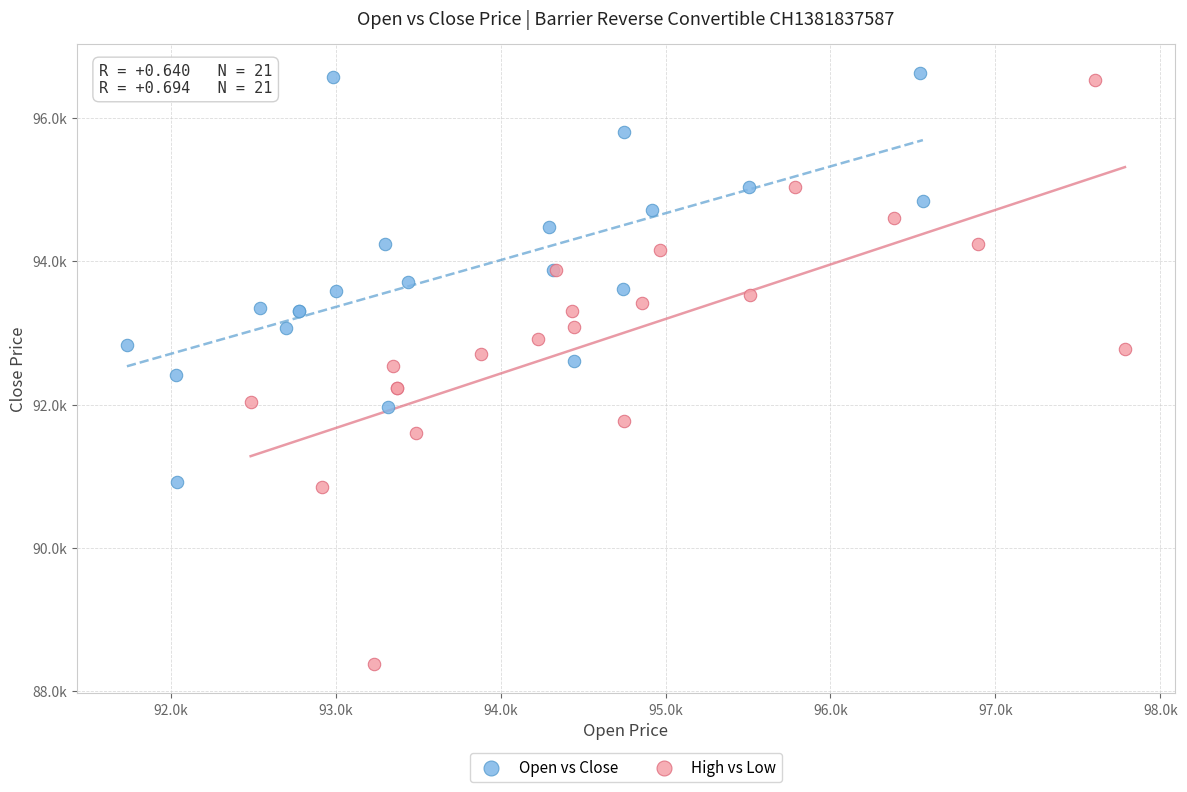

What are all the series names shown in the legend?

Open vs Close, High vs Low